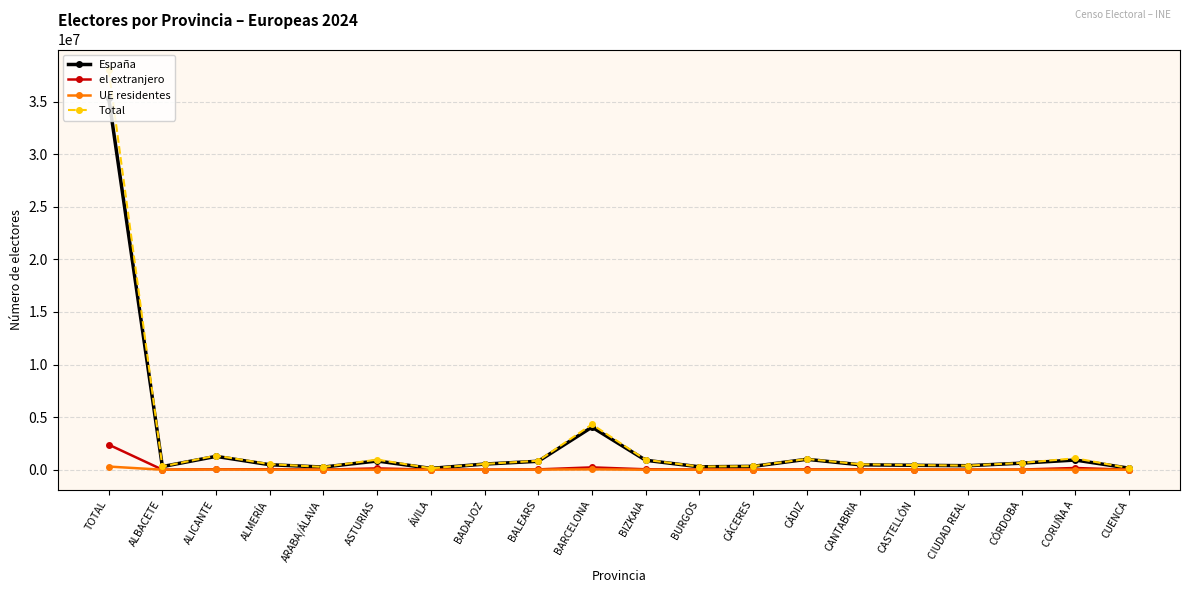

True or false: Total has a value of 4311336 at BARCELONA.

True